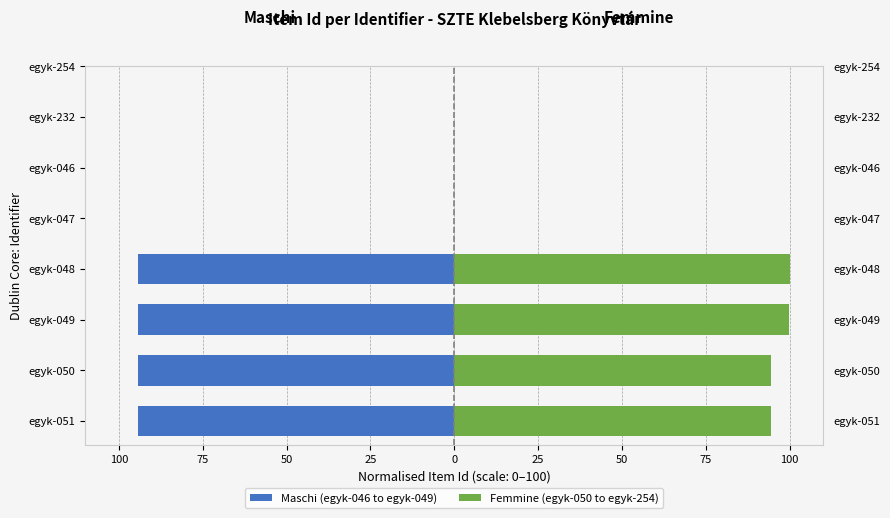

Where is Femmine (egyk-050 to egyk-254) nearest to the value 97?

egyk-051